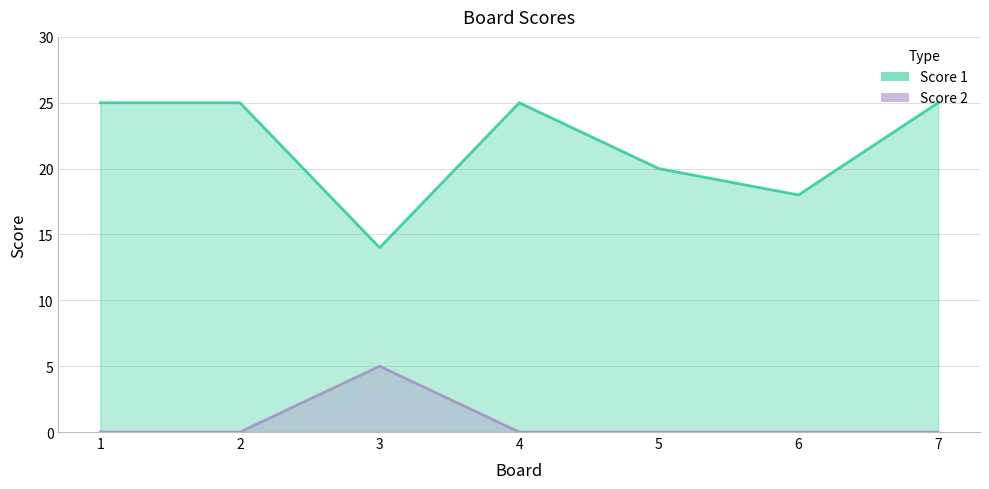

What is the greatest value displayed?

25